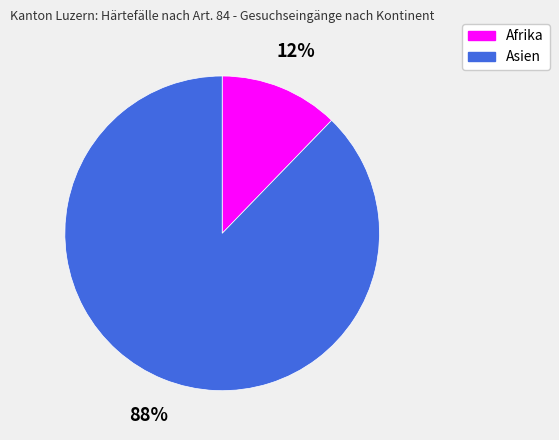

Is it true that Afrika is 12% of the pie?

True